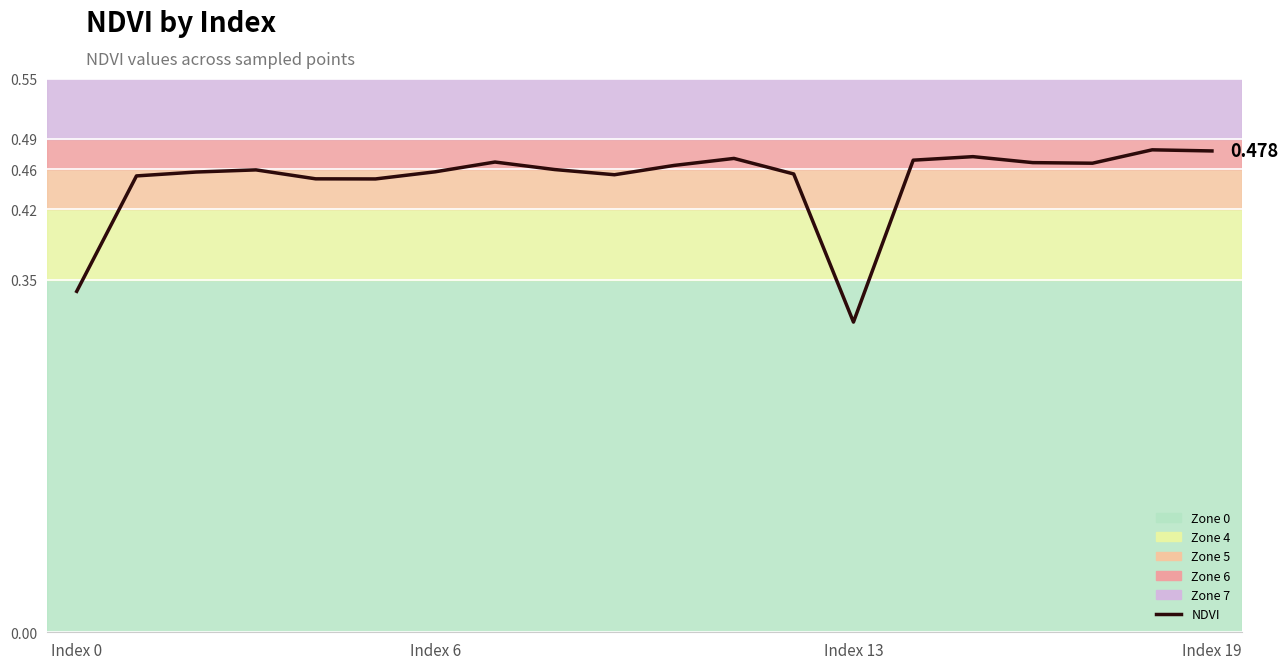

How many lines are shown in the chart?

1